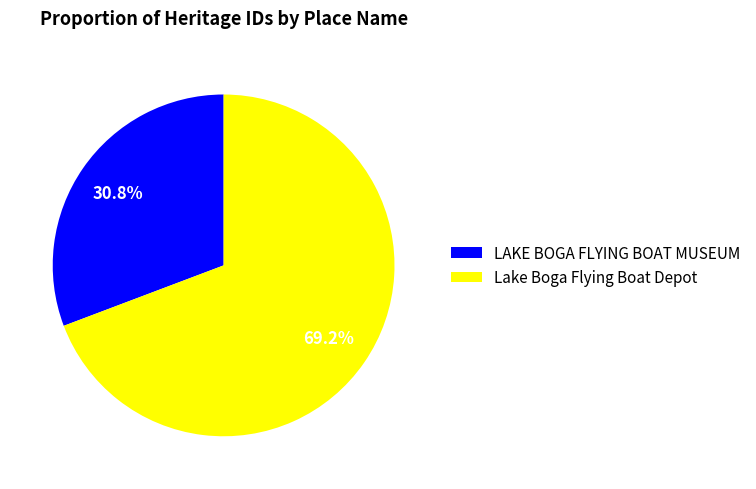

Does Lake Boga Flying Boat Depot account for over 50% of the chart?

Yes